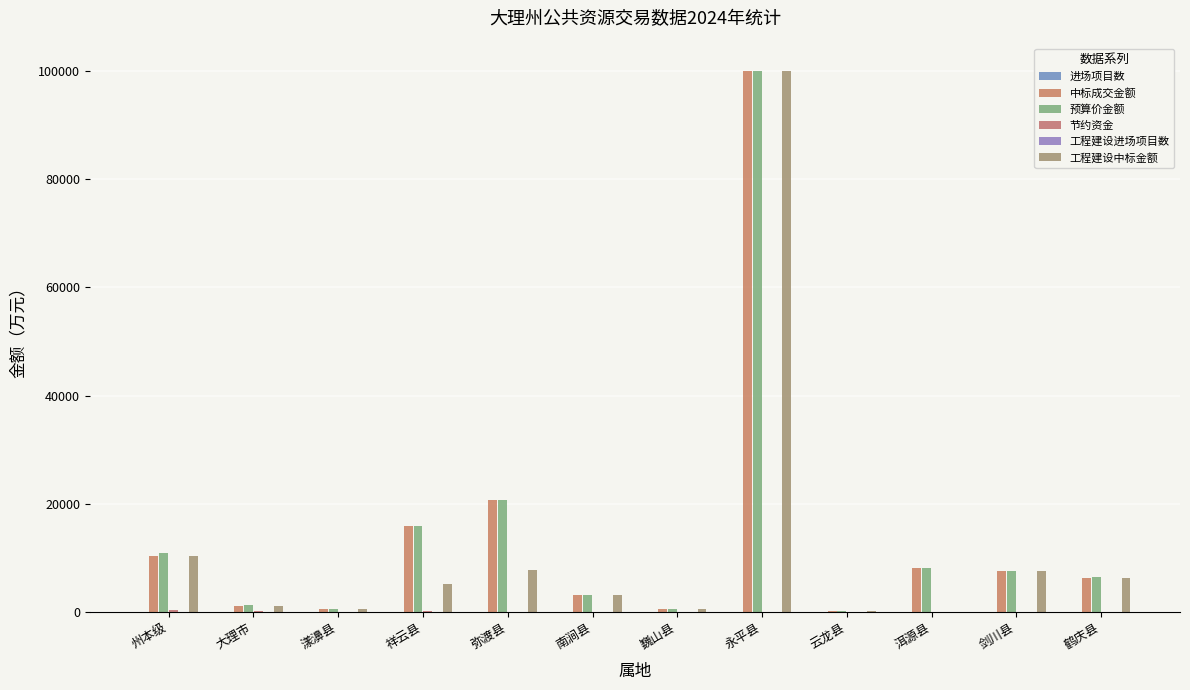

How many categories are shown in the chart?

12